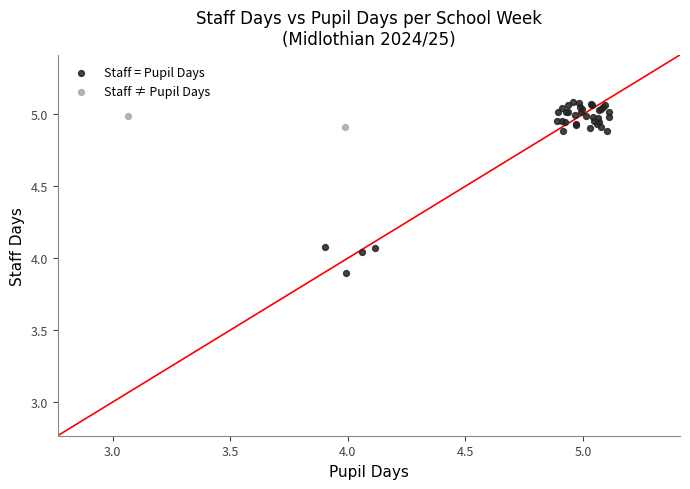

Which series contains the lowest Y value?

Staff = Pupil Days